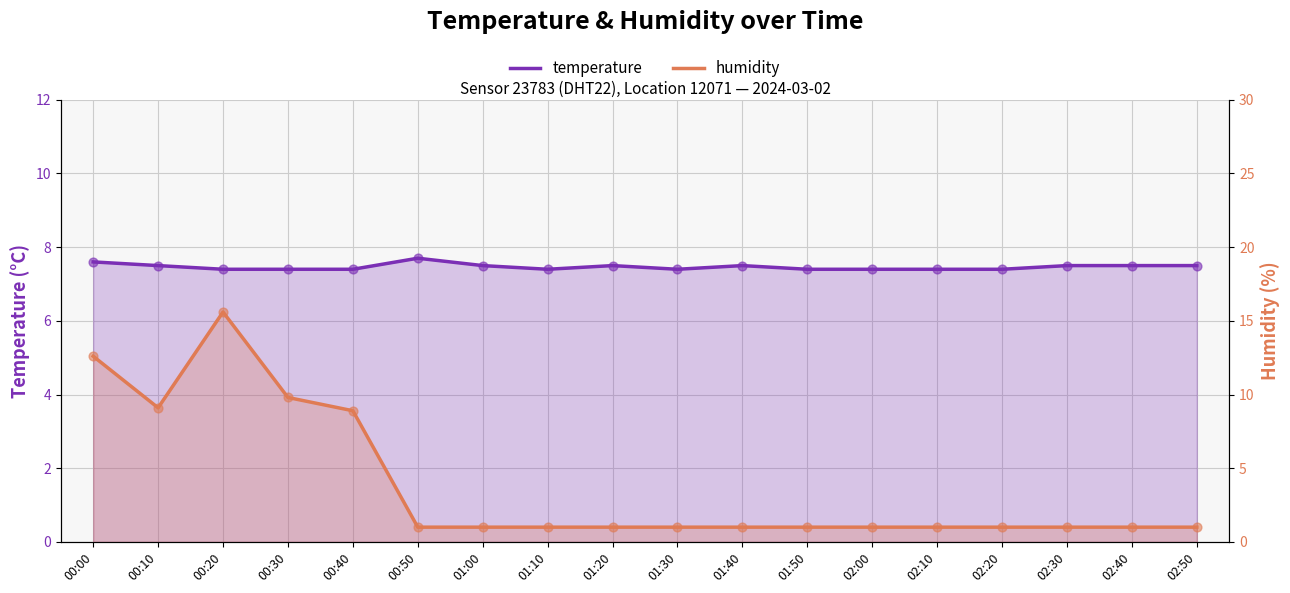

Which series contains the lowest Y value?

humidity